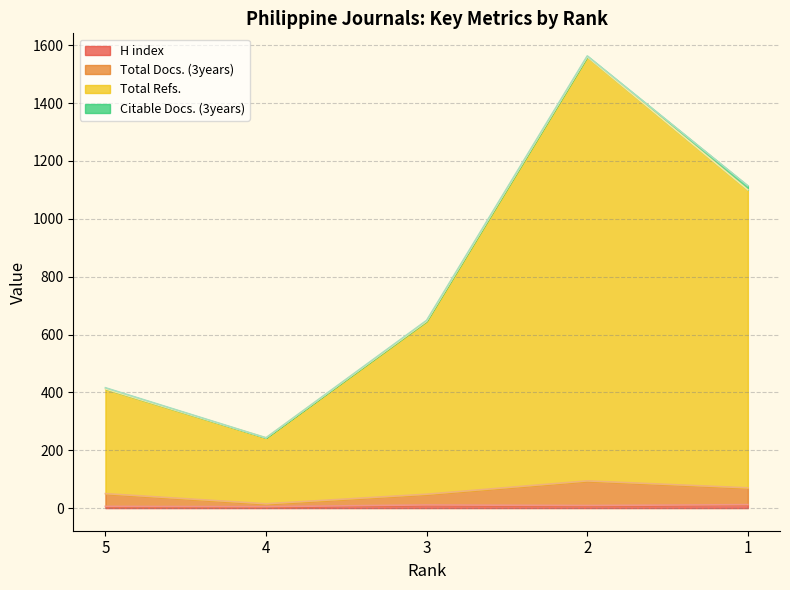

Read the H index value at 3.

11